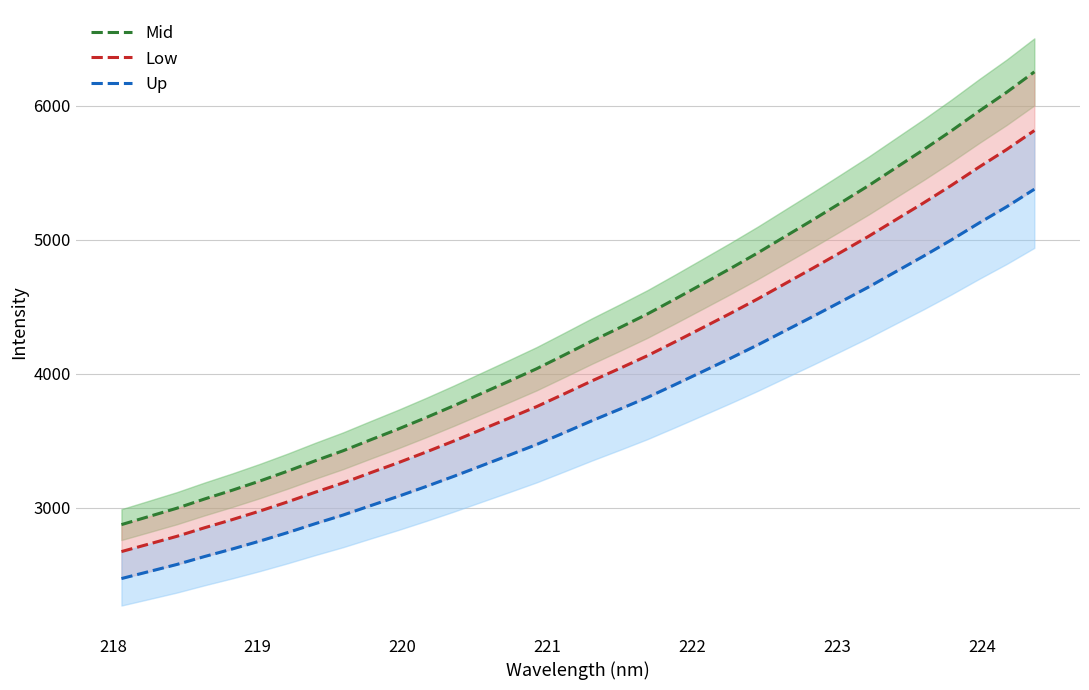

What are all the series names shown in the legend?

Mid, Low, Up